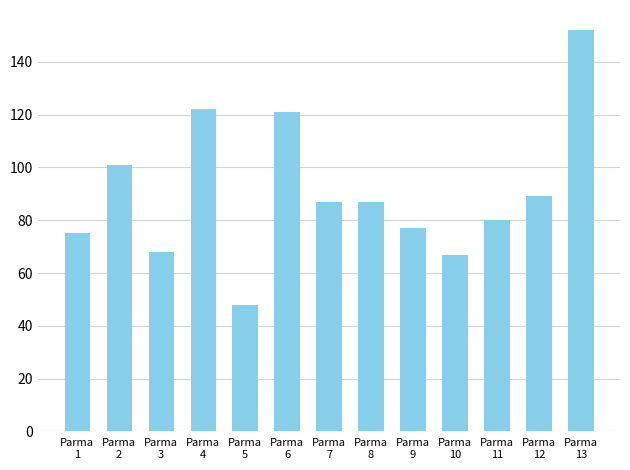

What is the maximum value shown in the chart?

152